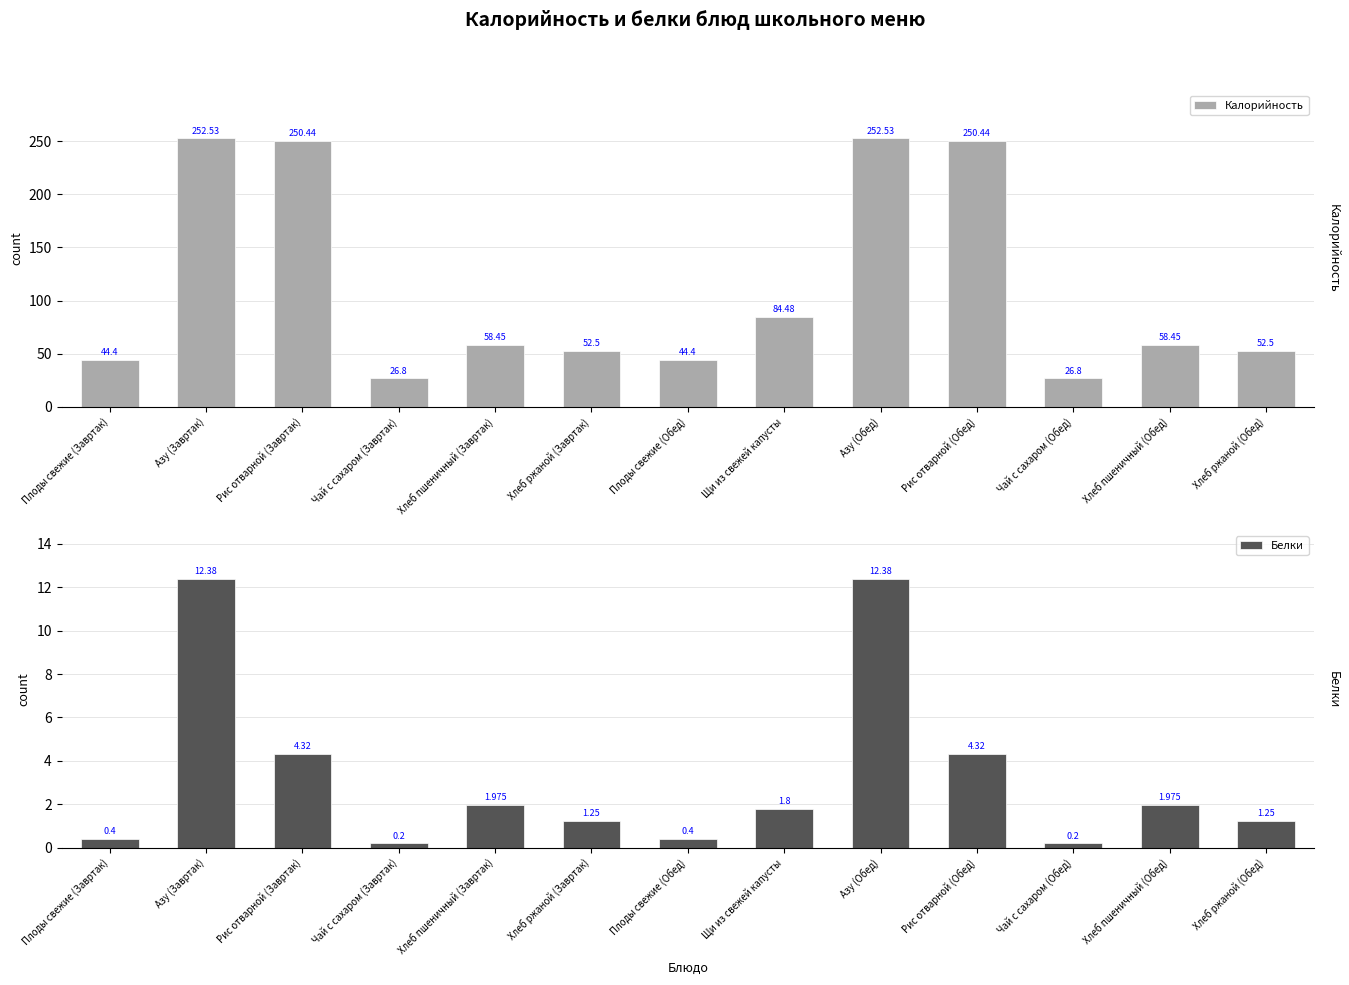

What is the label of the 5th bar from the right?

Азу (Обед)